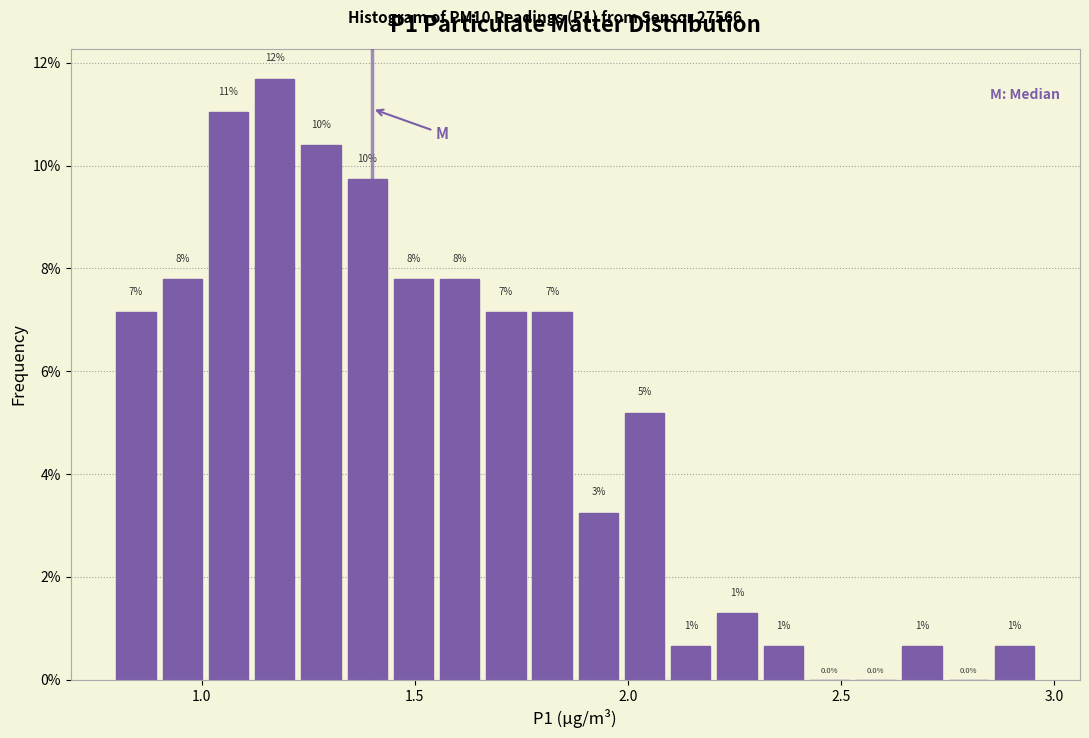

Read against the x-axis, roughly where is the centre of the tallest bar?

1.15